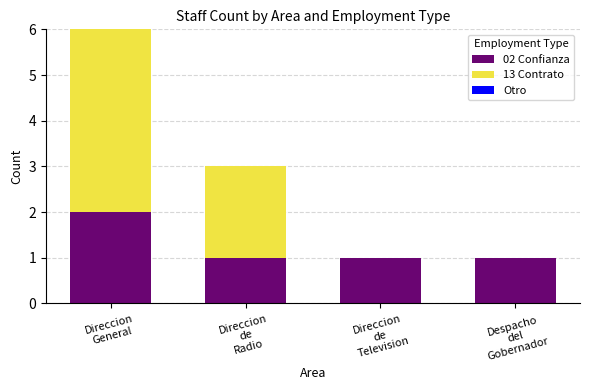

How many 02 Confianza values are between 1 and 2?

4